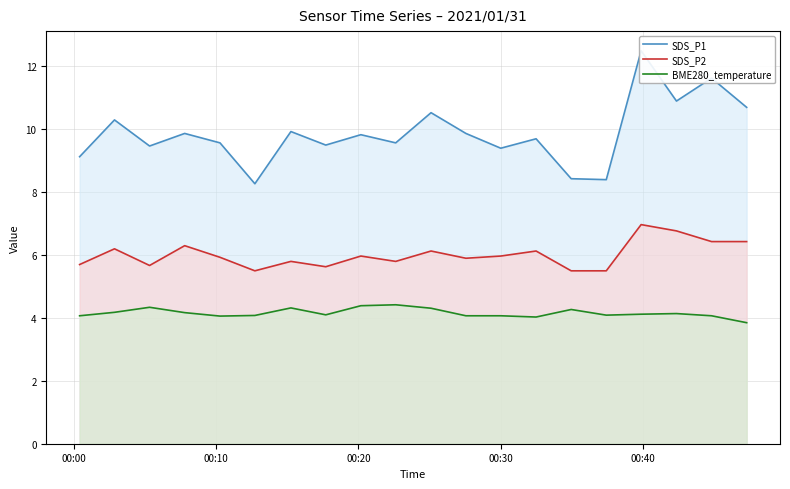

What is the maximum value for BME280_temperature?

4.4